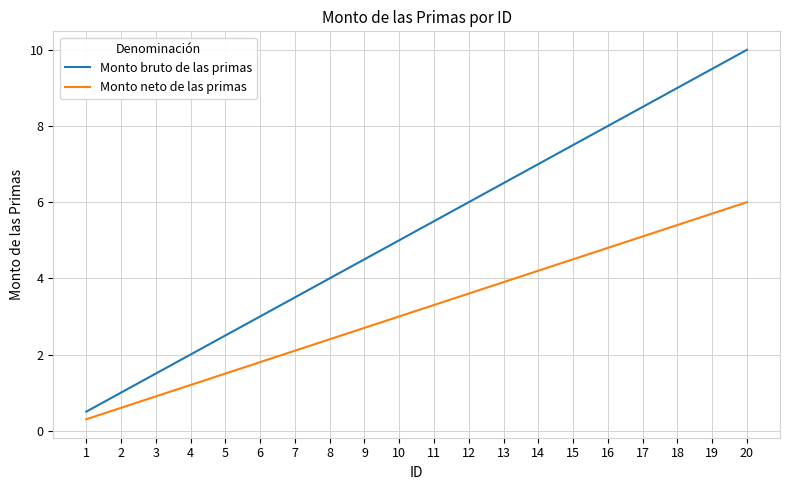

True or false: Monto bruto de las primas and Monto neto de las primas cross at least once.

False